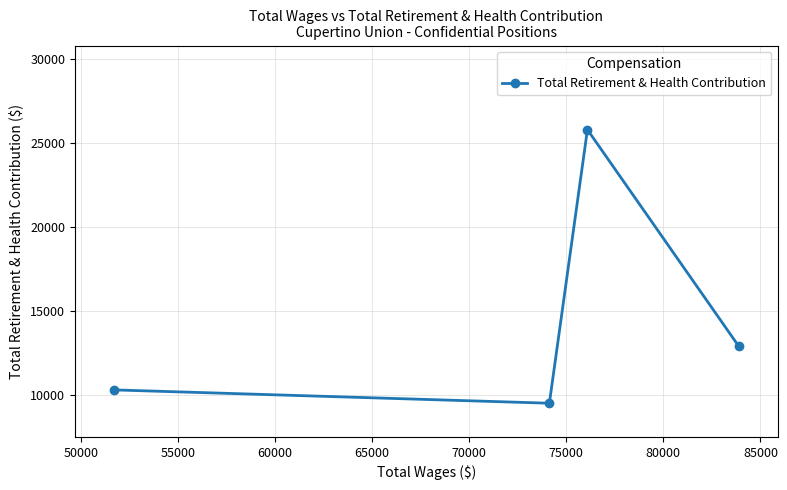

How many data points does each series have?

4